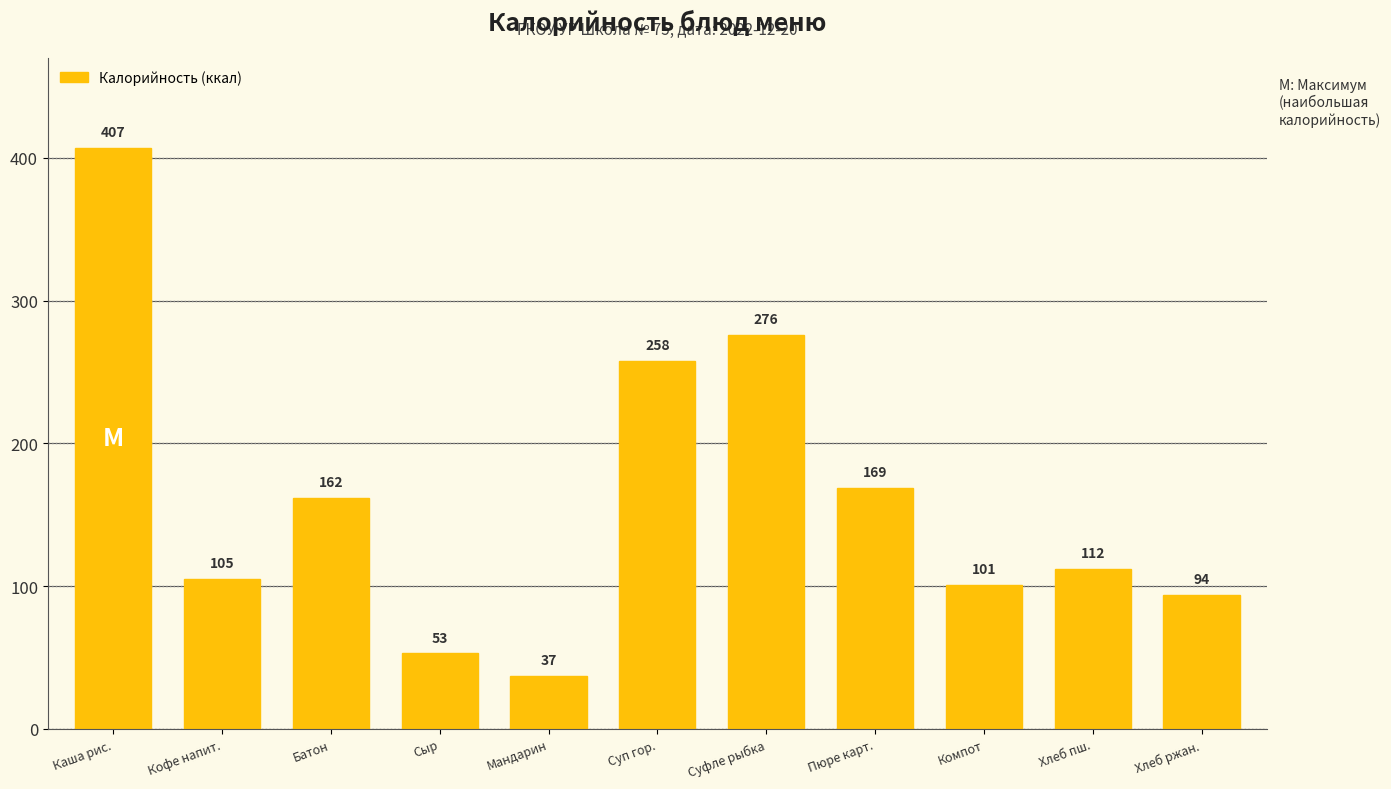

What is the label of the 2nd bar from the left?

Кофе напит.